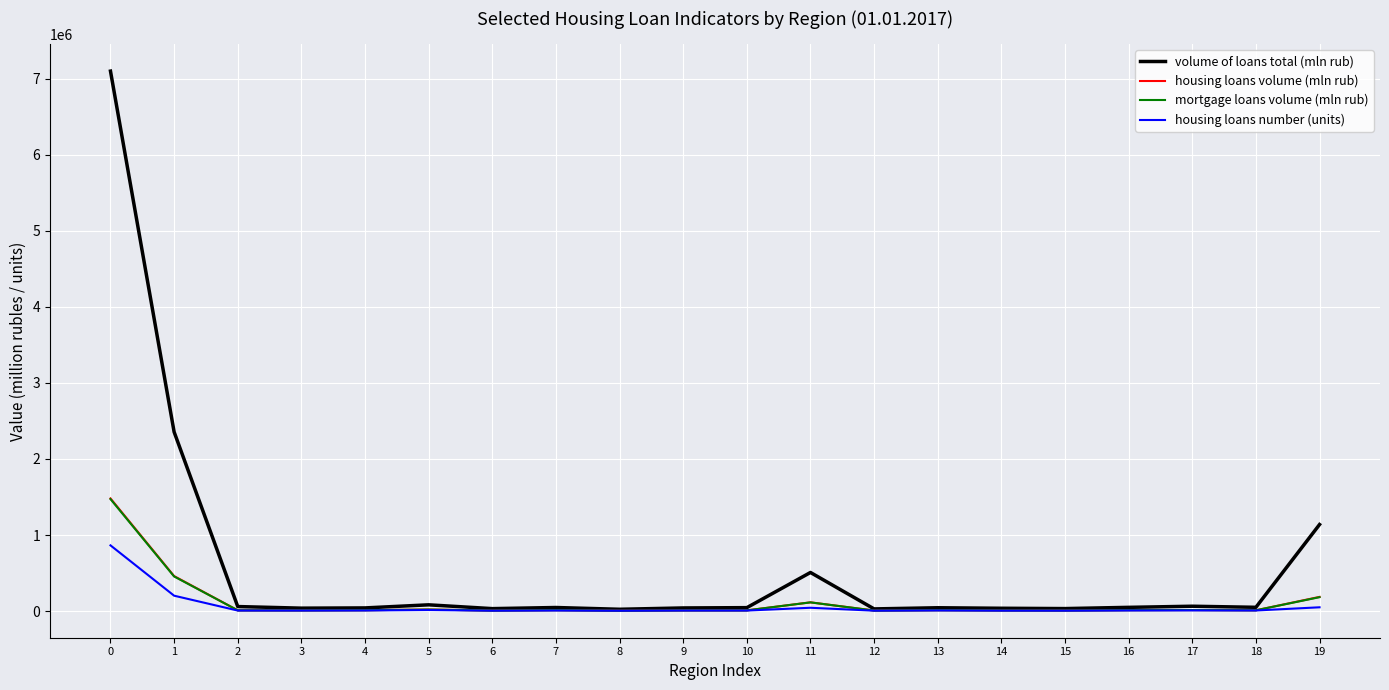

Which series has the largest total across all categories?

volume of loans total (mln rub)